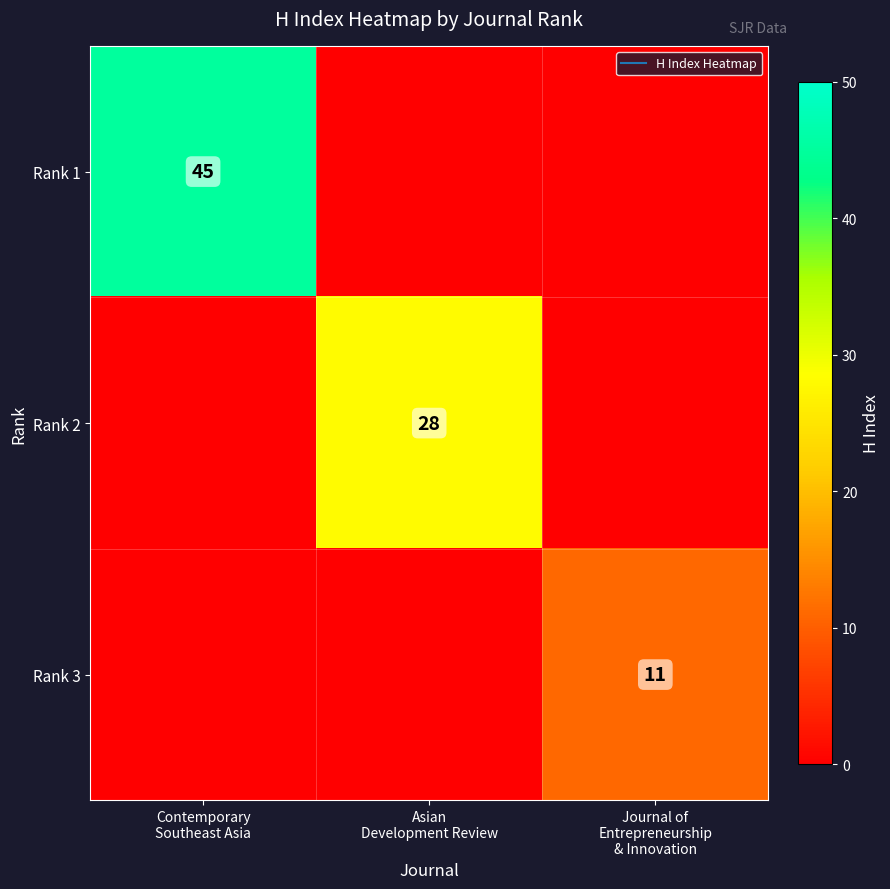

Which label corresponds to the largest value in the chart?

Contemporary
Southeast Asia